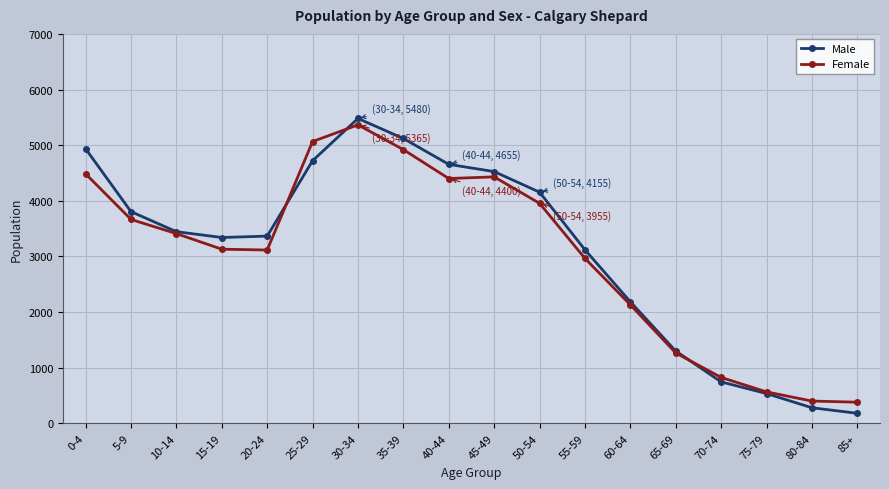

Is the value of Male at 15-19 greater than the value of Female at 35-39?

No